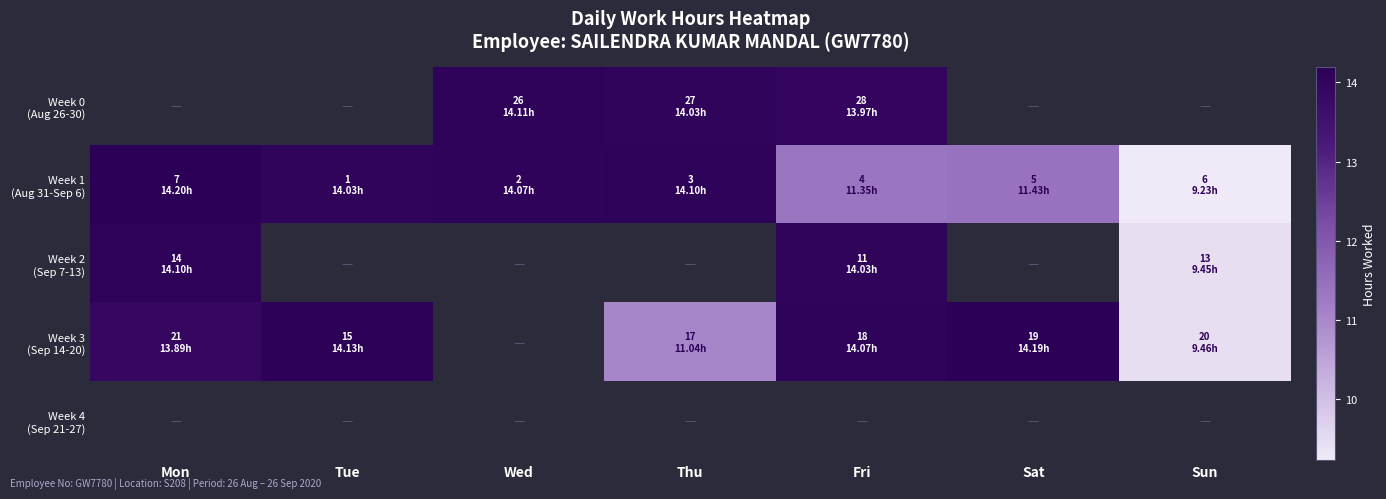

Where does the Week 0 (Aug 26-30) series first go above 14?

Wed